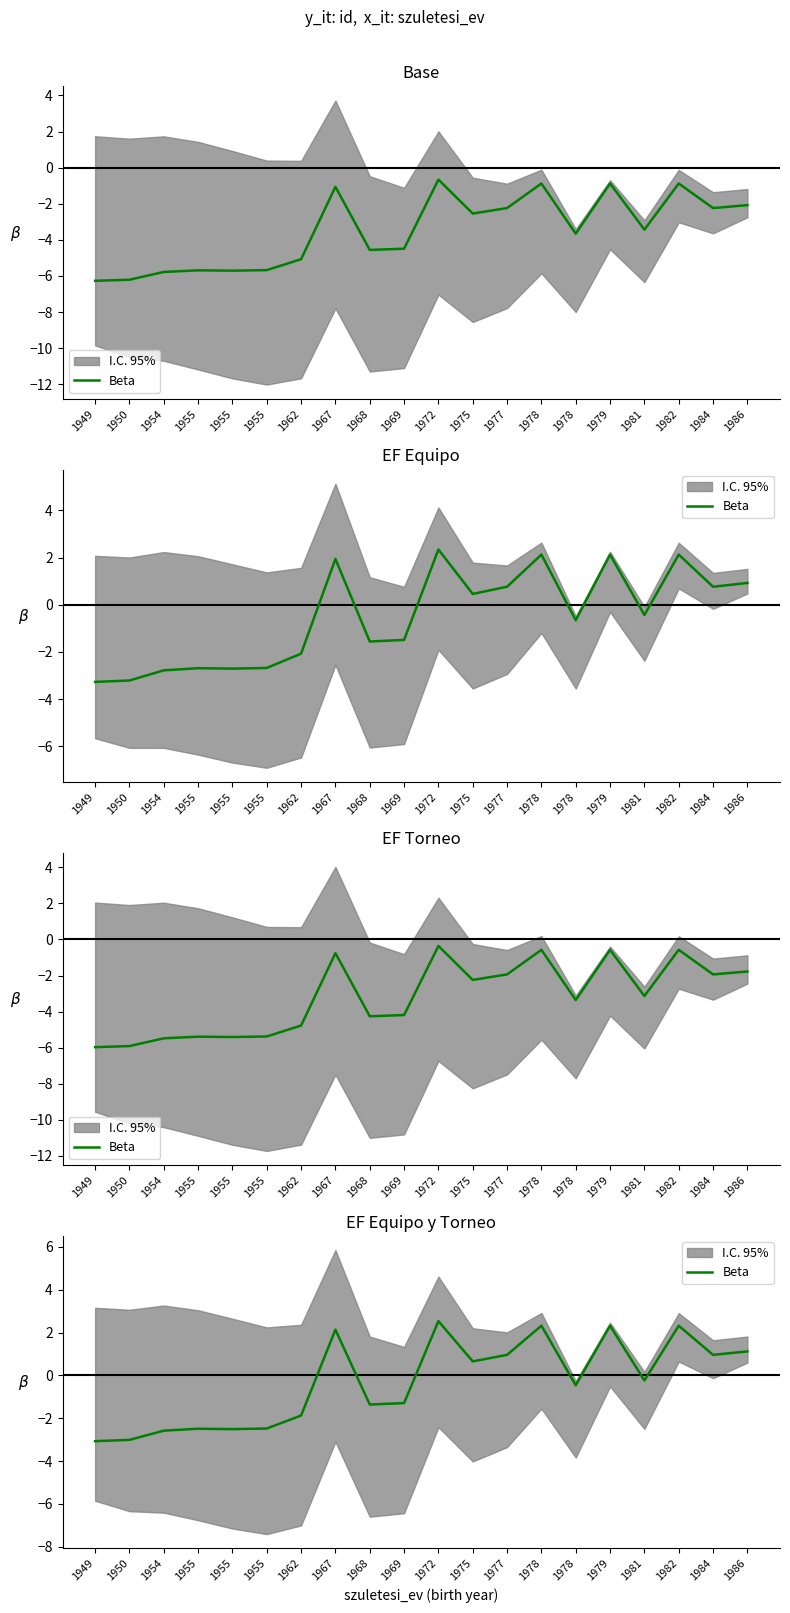

How many interior local valleys (lower than both neighbors) does the data have?

6